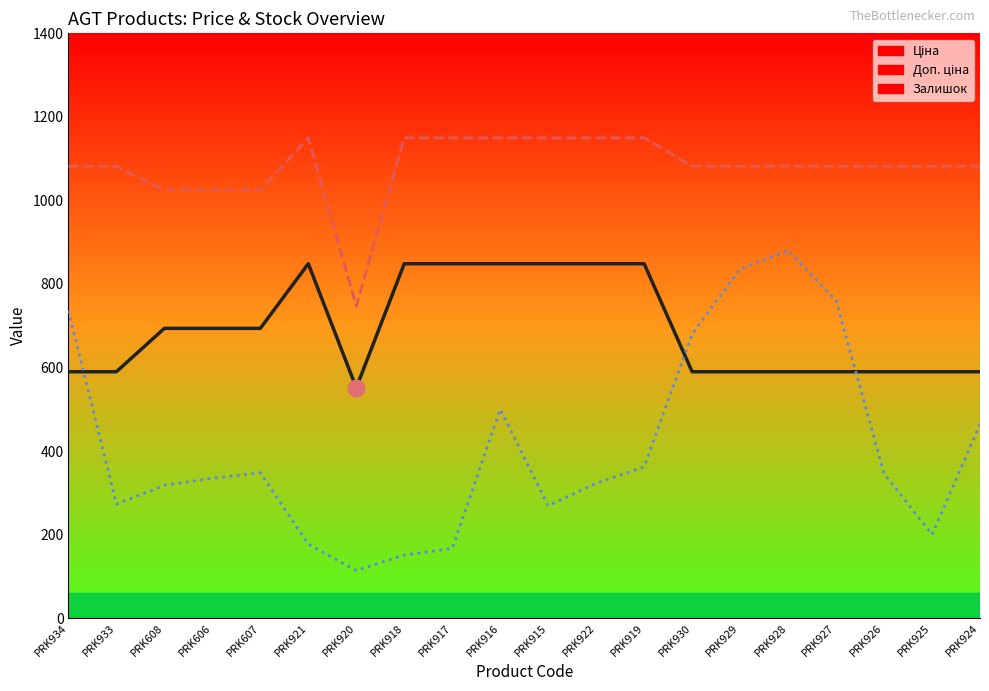

What is the spread (max minus min) of values at PRK925?

881.7